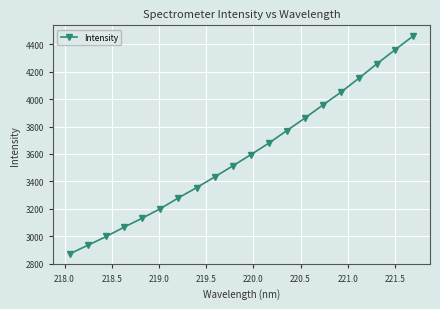

What is the value of the 11th point from the left?

3594.1